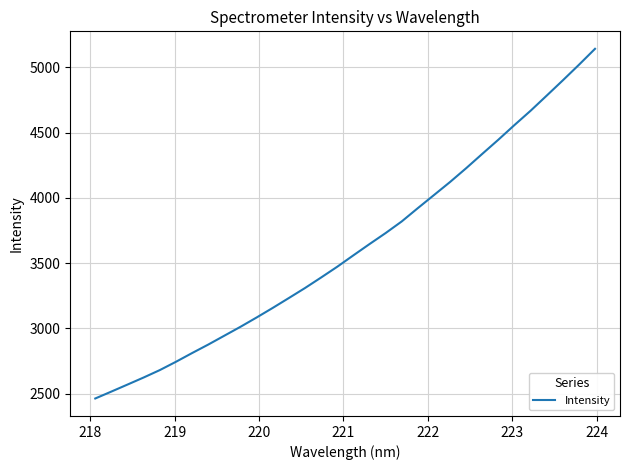

What is the difference between the maximum and minimum values?

2678.9